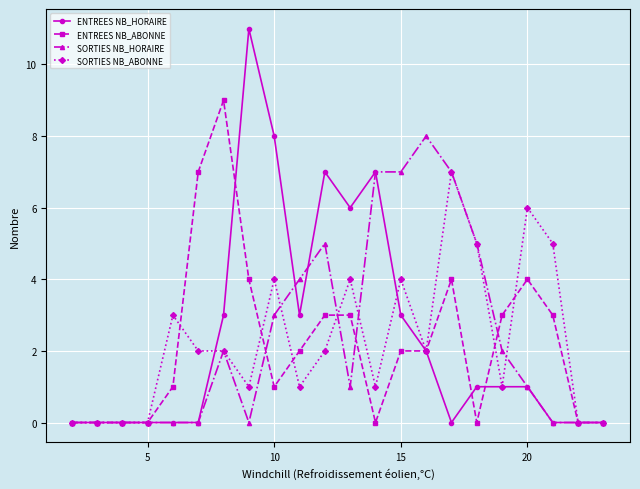

Rank the series by their maximum value, from lowest to highest.

SORTIES NB_ABONNE, SORTIES NB_HORAIRE, ENTREES NB_ABONNE, ENTREES NB_HORAIRE